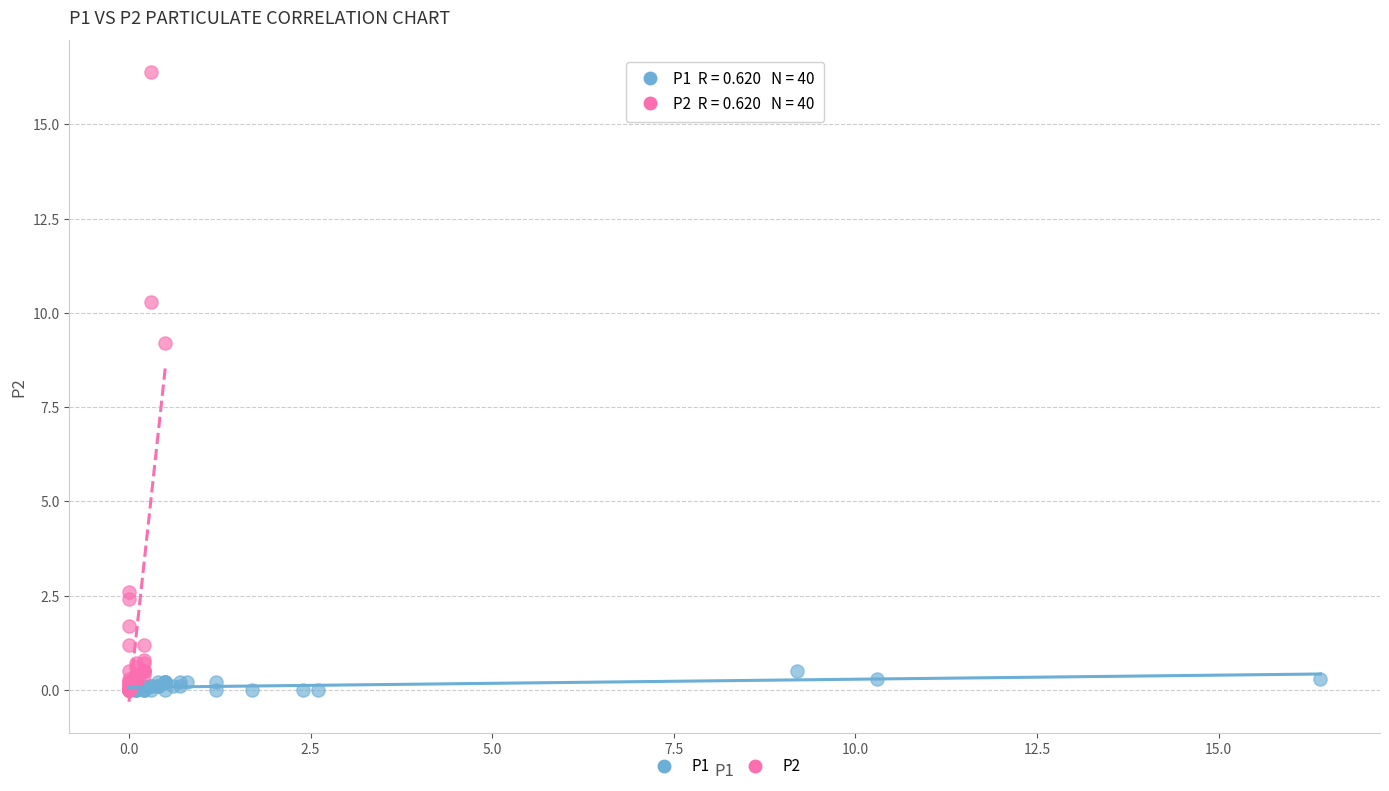

Which series has the largest Y range (max minus min)?

P2